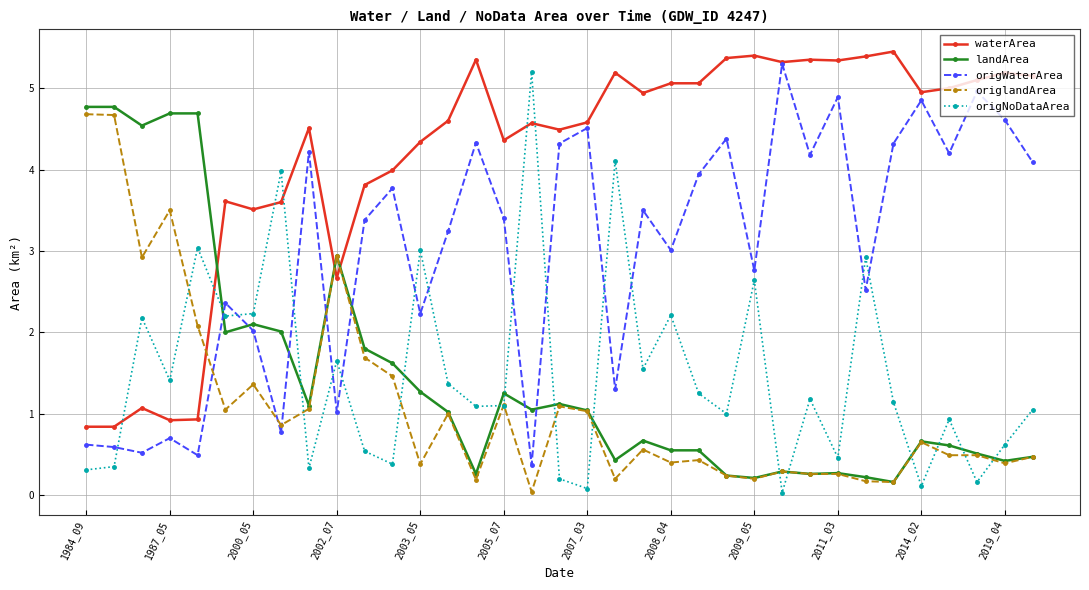

What are all the series names shown in the legend?

waterArea, landArea, origWaterArea, origlandArea, origNoDataArea